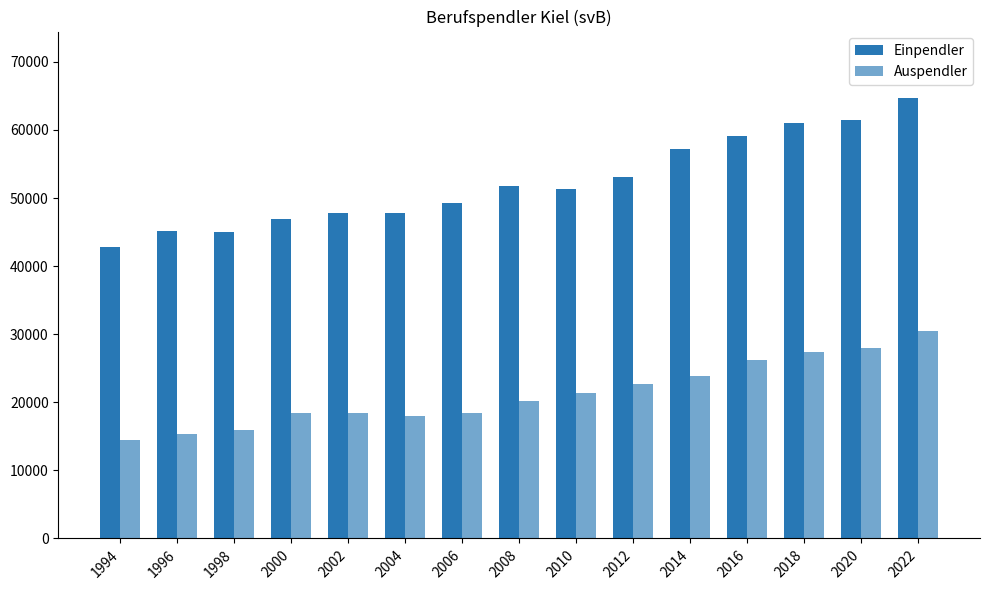

How many data points in Einpendler are less than 51359?

7